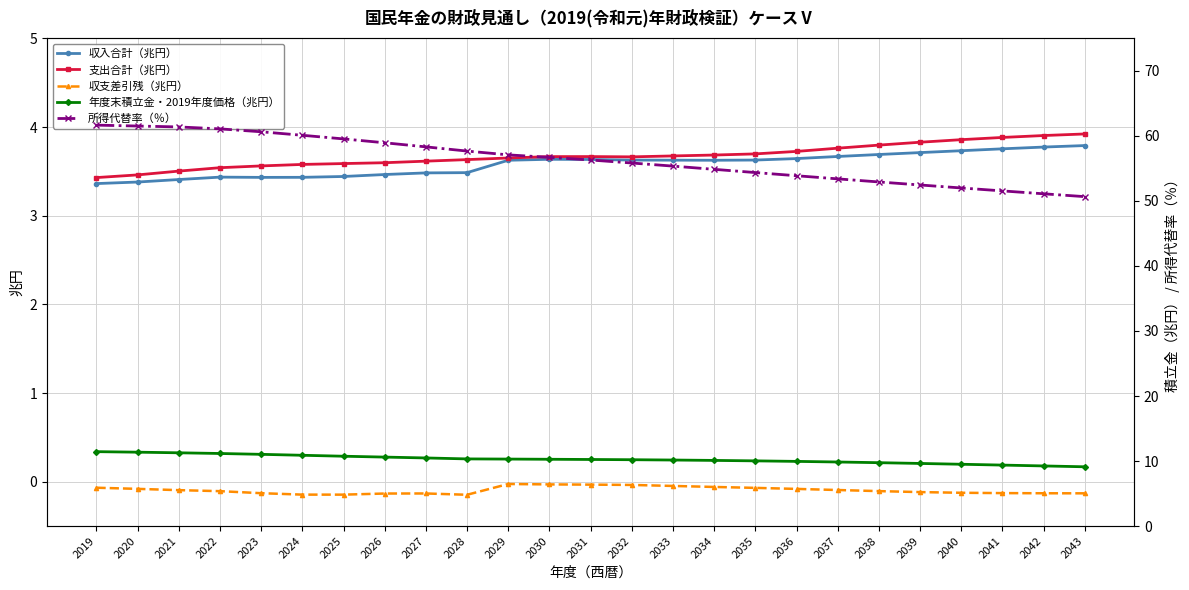

What are all the series names shown in the legend?

収入合計（兆円）, 支出合計（兆円）, 収支差引残（兆円）, 年度末積立金・2019年度価格（兆円）, 所得代替率（％）